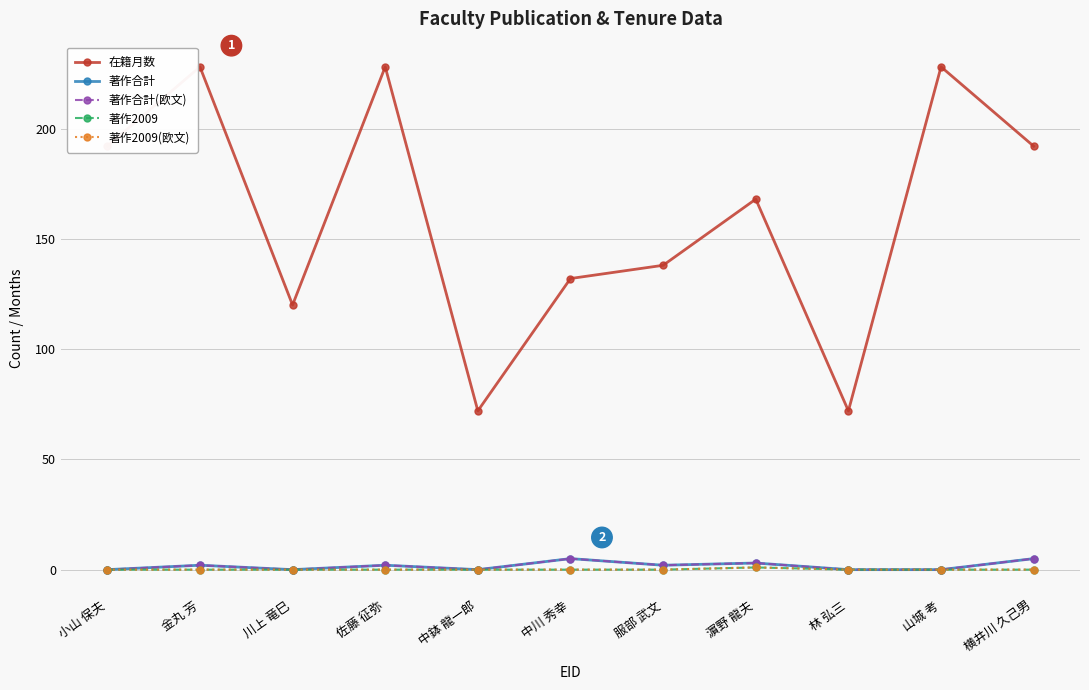

True or false: 著作合計(欧文) has a value of 9 at 横井川 久己男.

False